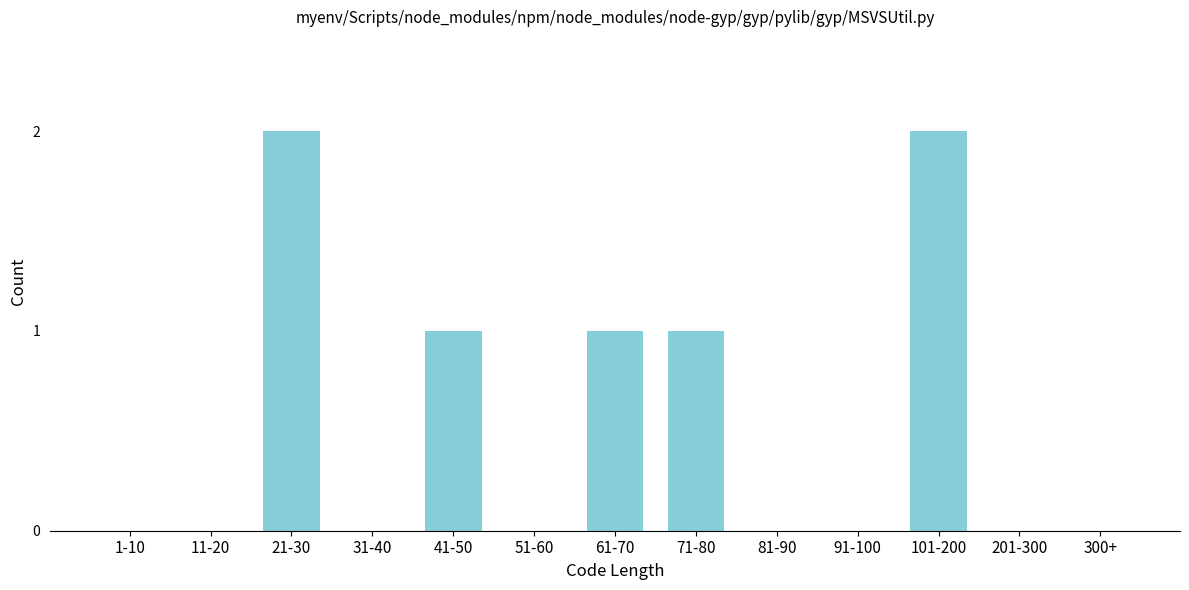

Reading left to right, what are all the values shown in this chart?

1-10=0	11-20=0	21-30=2	31-40=0	41-50=1	51-60=0	61-70=1	71-80=1	81-90=0	91-100=0	101-200=2	201-300=0	300+=0